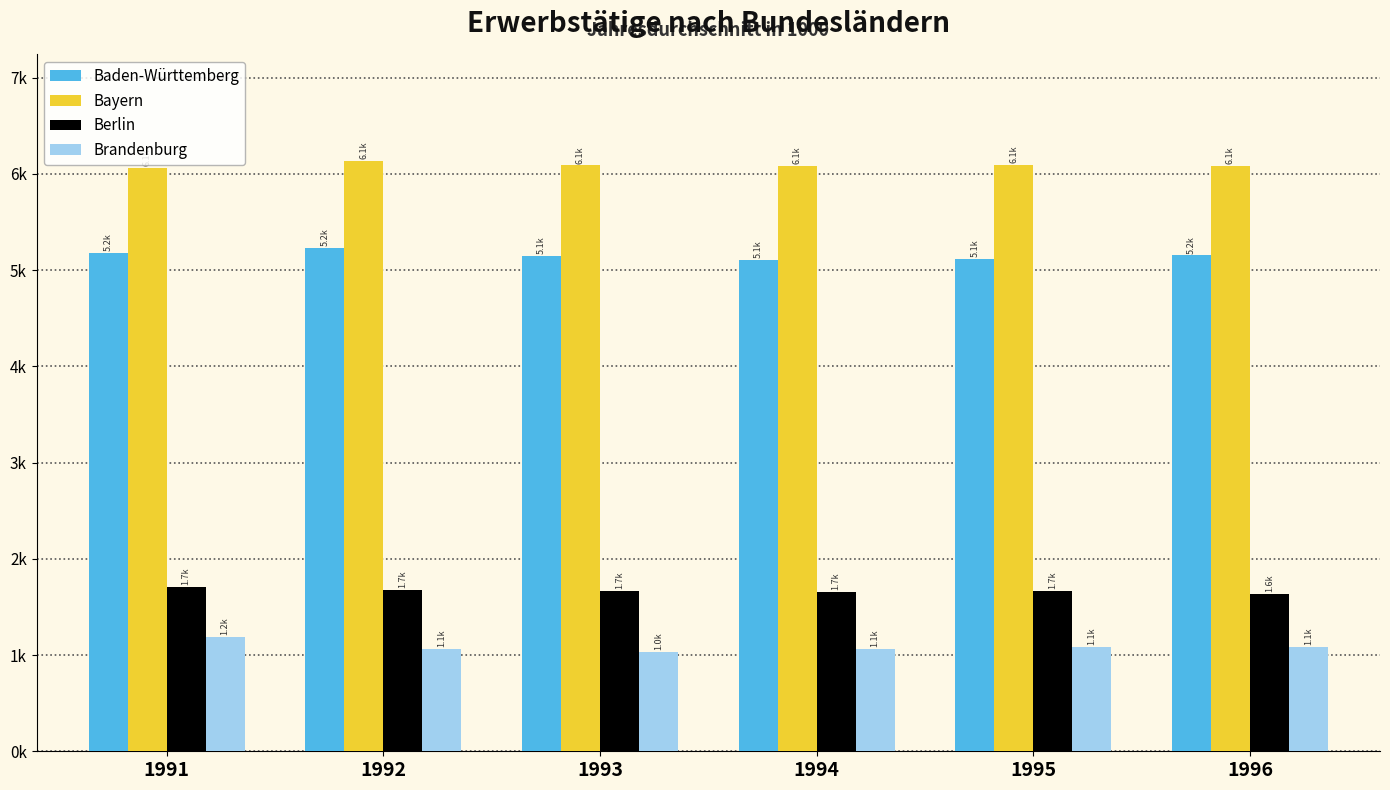

What are all the series names shown in the legend?

Baden-Württemberg, Bayern, Berlin, Brandenburg